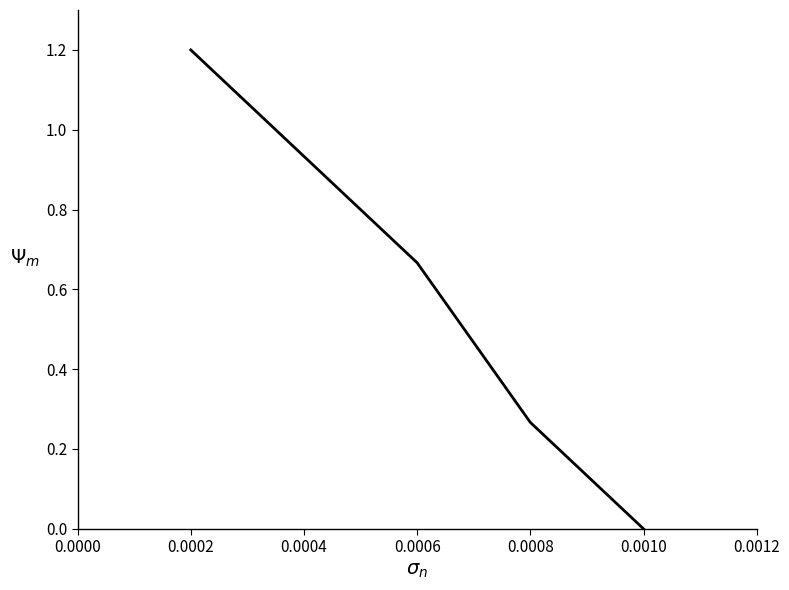

Is it true that the value at 0.0002 is 1.2?

True